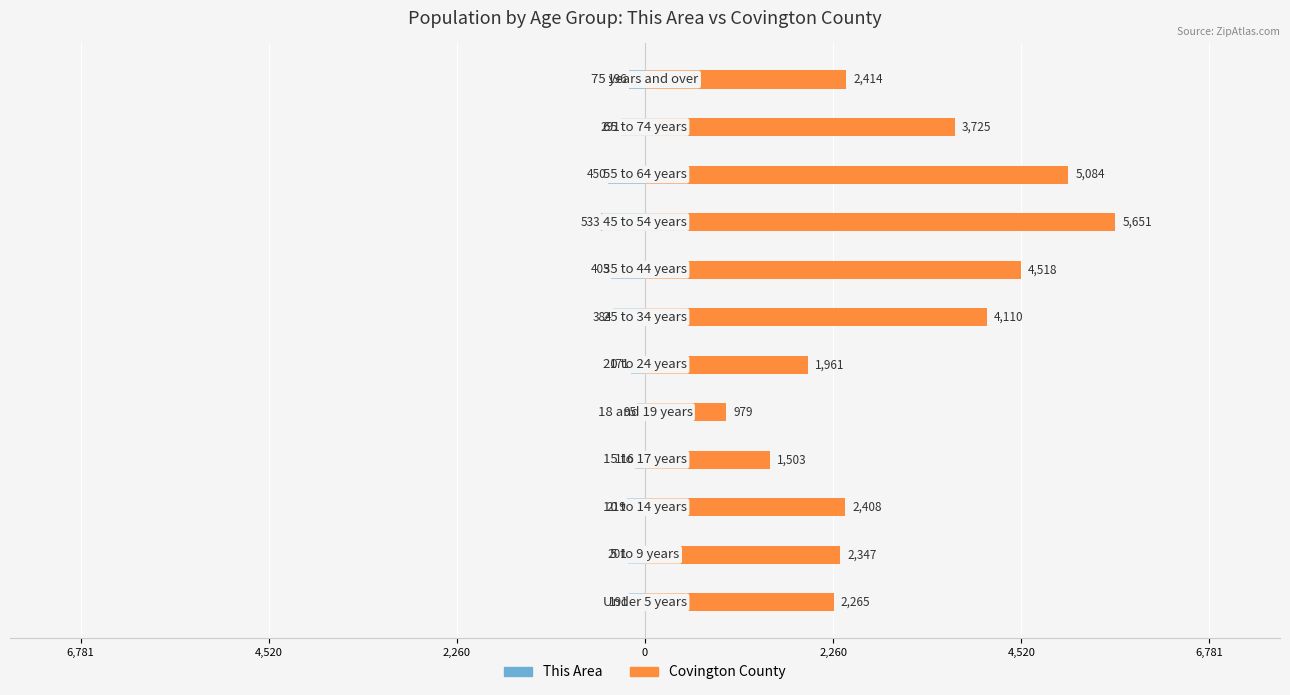

The Covington County series shows 2414 at 11. True or false?

True